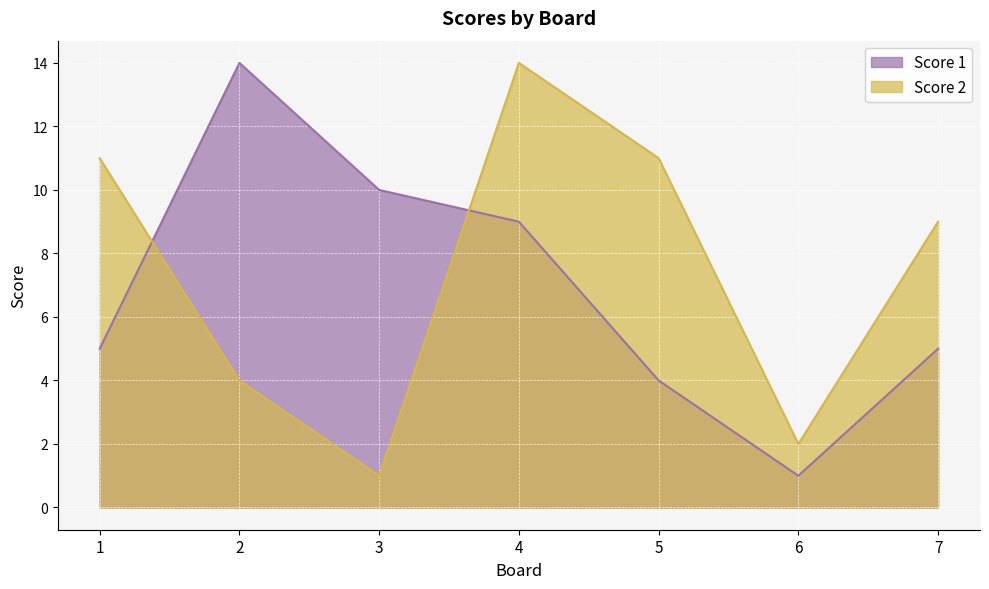

At 4, list the series in order from largest to smallest.

Score 2, Score 1